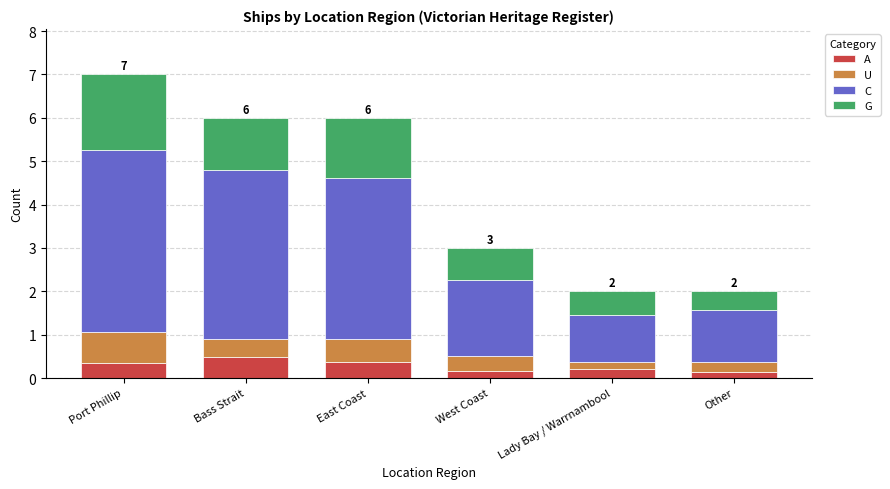

The A series shows 0.4 at Port Phillip. True or false?

True